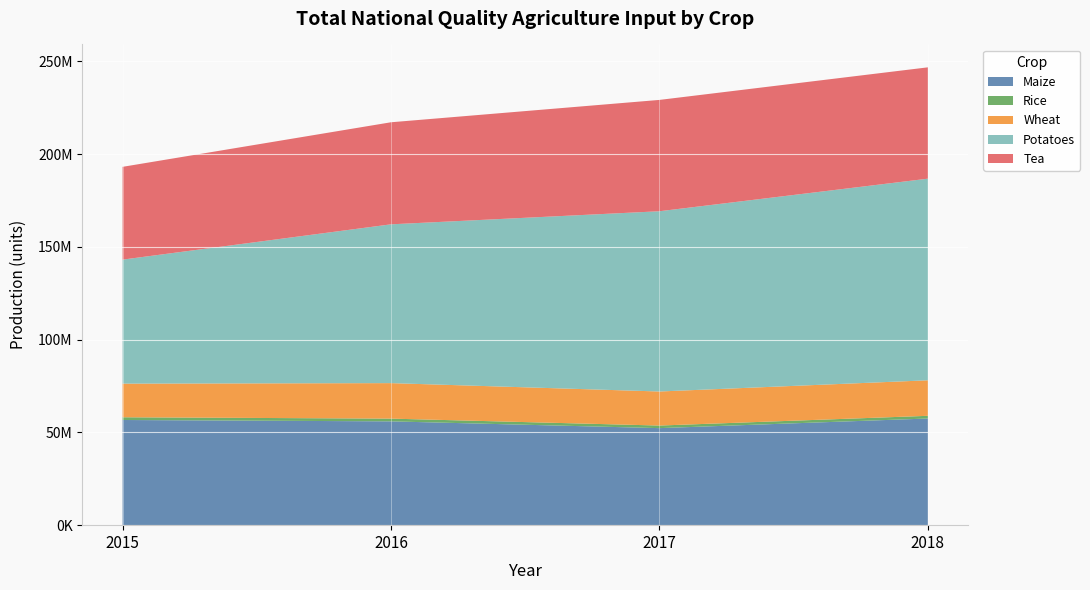

Reading left to right, list all the values displayed in this chart.

Maize: 56678750	55939500	52295750	57483000
Rice: 1469300	1476500	1391450	1448300
Wheat: 18129625	19132500	18350500	19143375
Potatoes: 66834000	85582000	97139000	108657500
Tea: 50000000	55000000	60000000	60000000